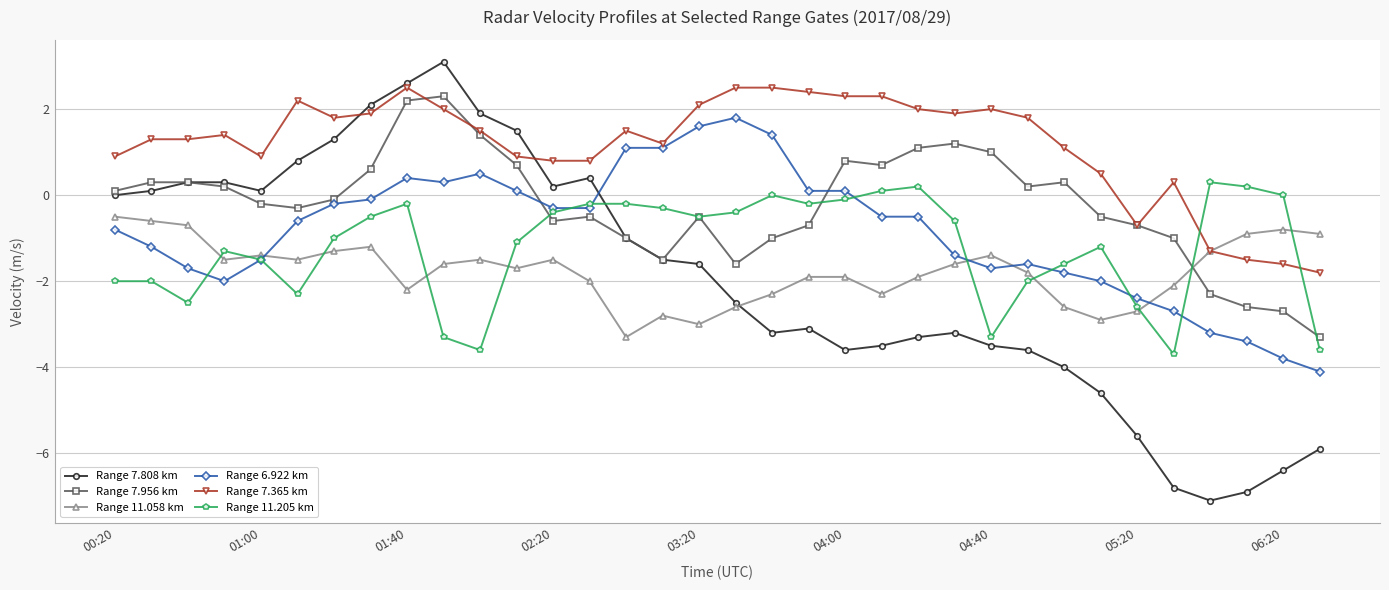

True or false: Range 7.956 km has more than 0 points higher than both neighbors.

True